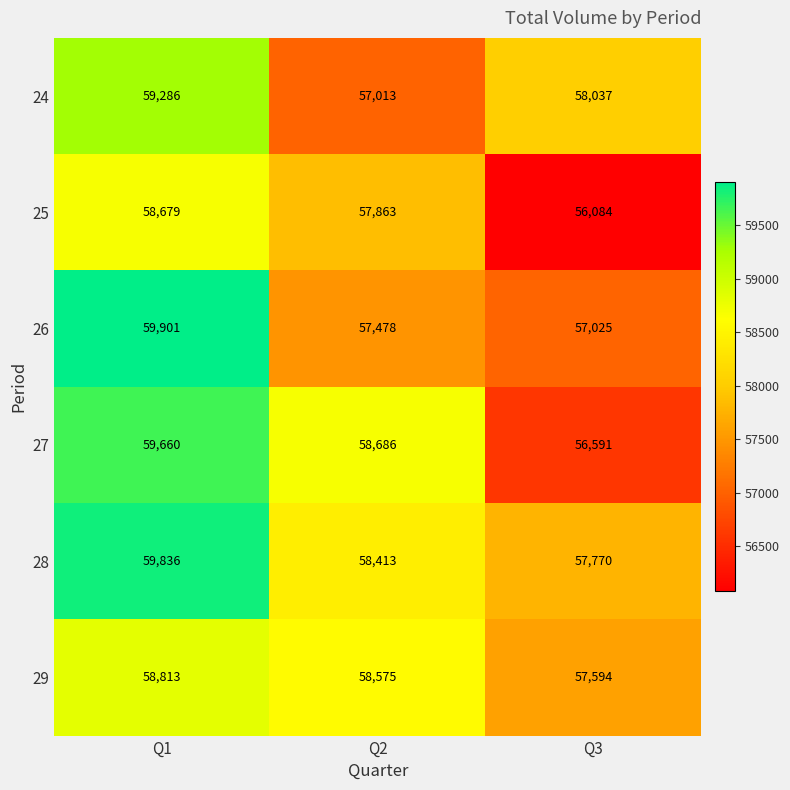

What is the difference between the maximum and minimum values in the 28 series?

2066